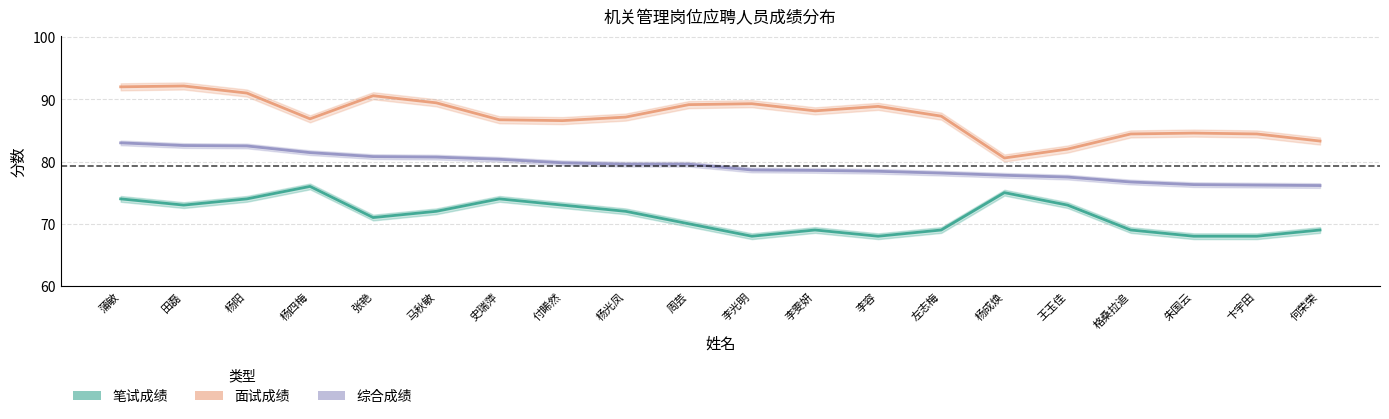

True or false: 综合成绩 and 面试成绩 cross at least once.

False